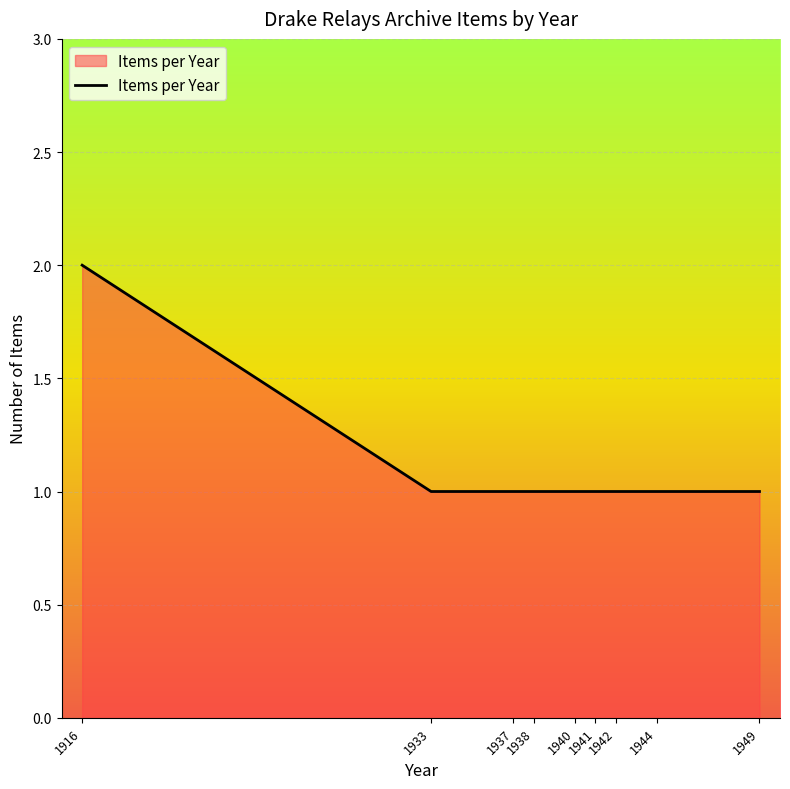

Which category has the highest value across all series?

1916